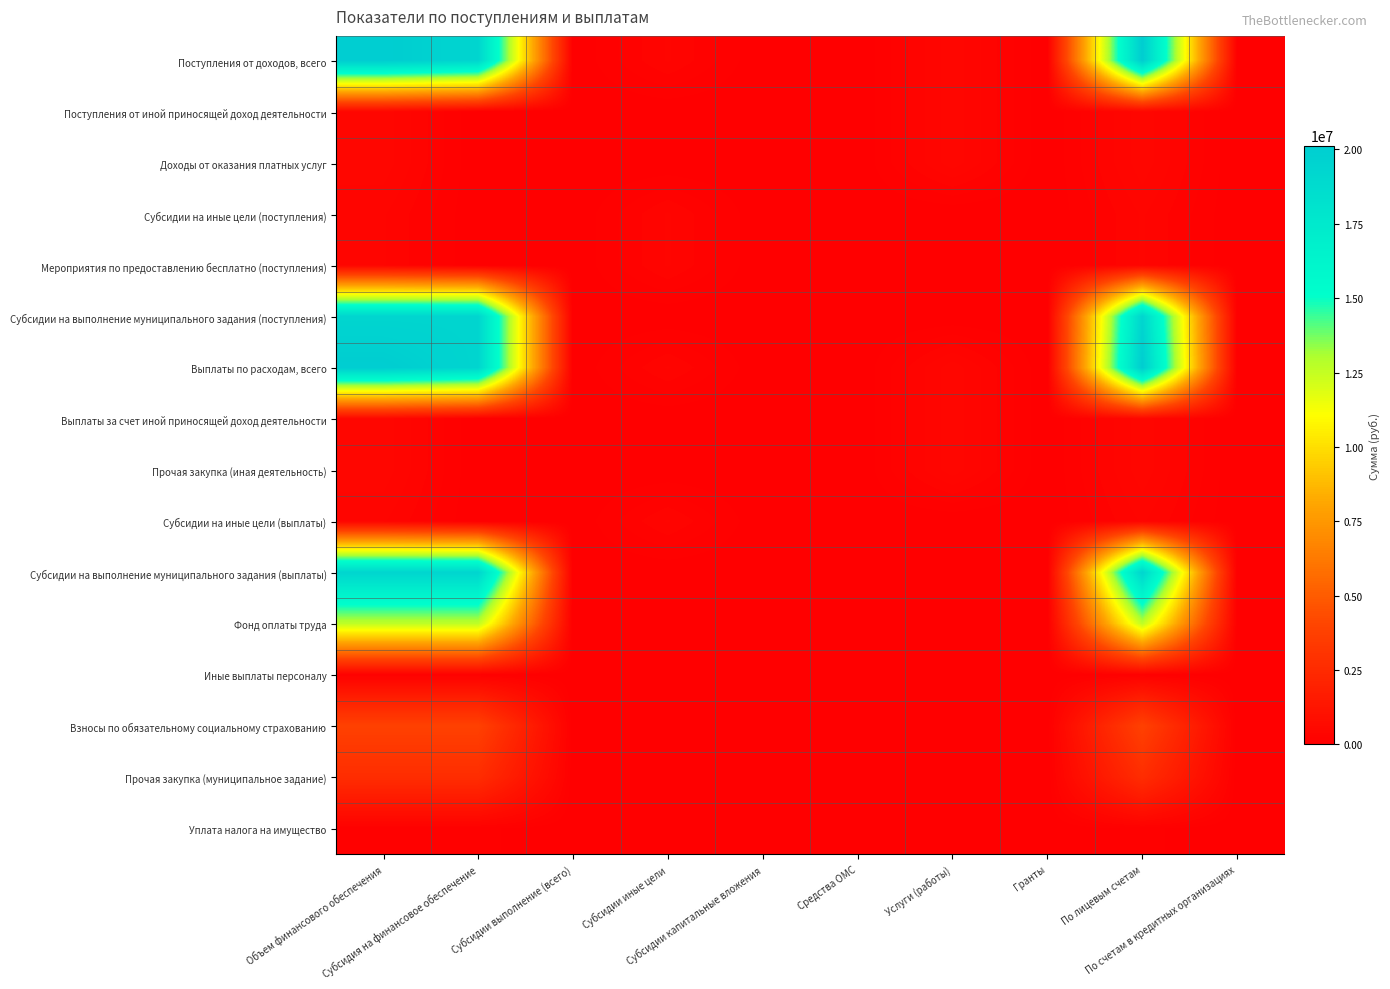

How many data points does each series have?

10